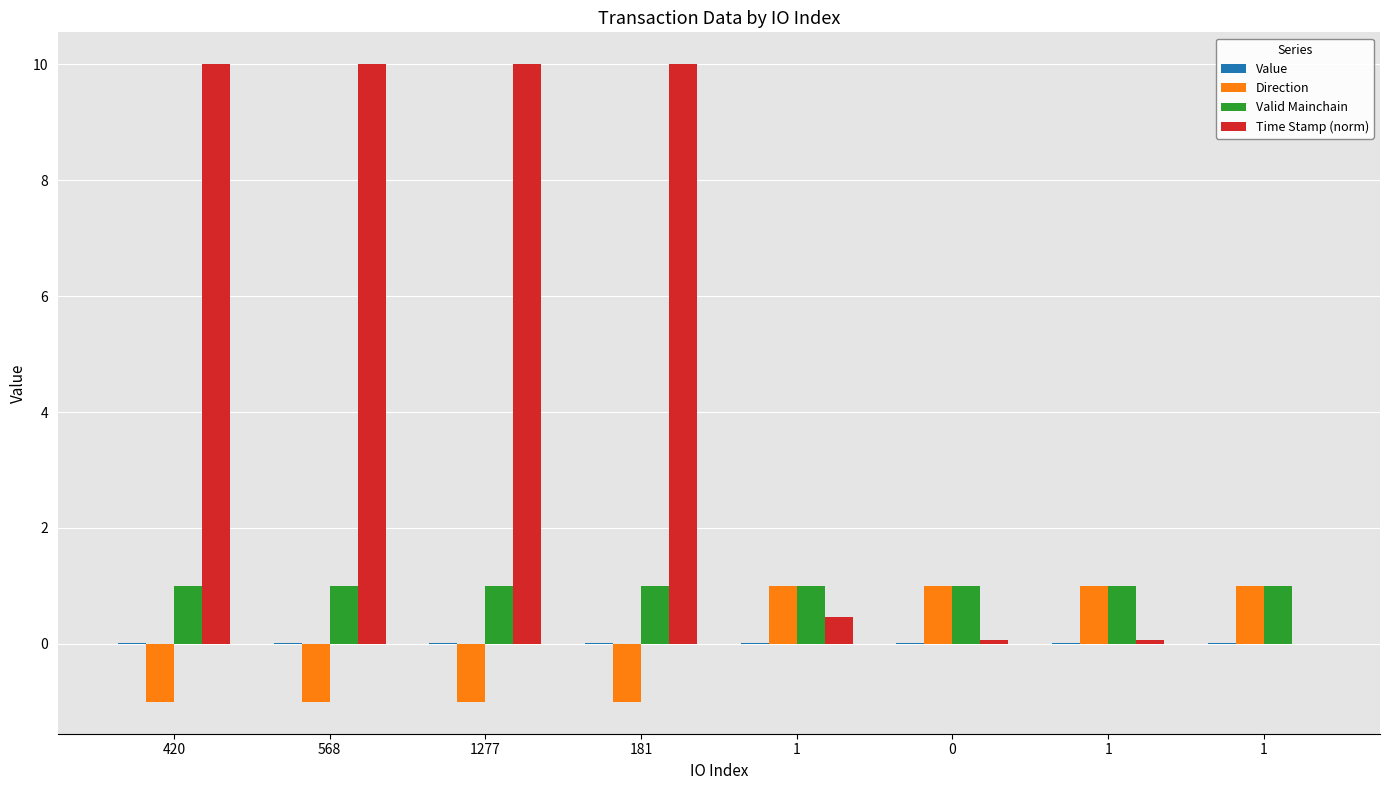

Rank the categories by Valid Mainchain value from highest to lowest.

420, 568, 1277, 181, 1, 0, 1, 1